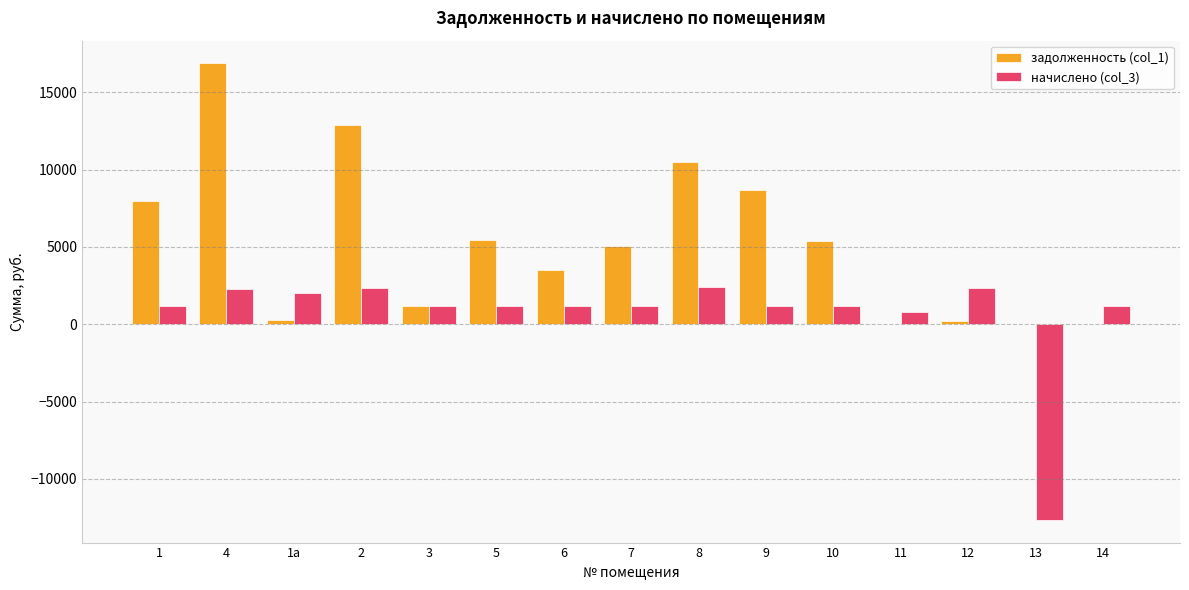

What is the spread (max minus min) of values at 2?

10550.2